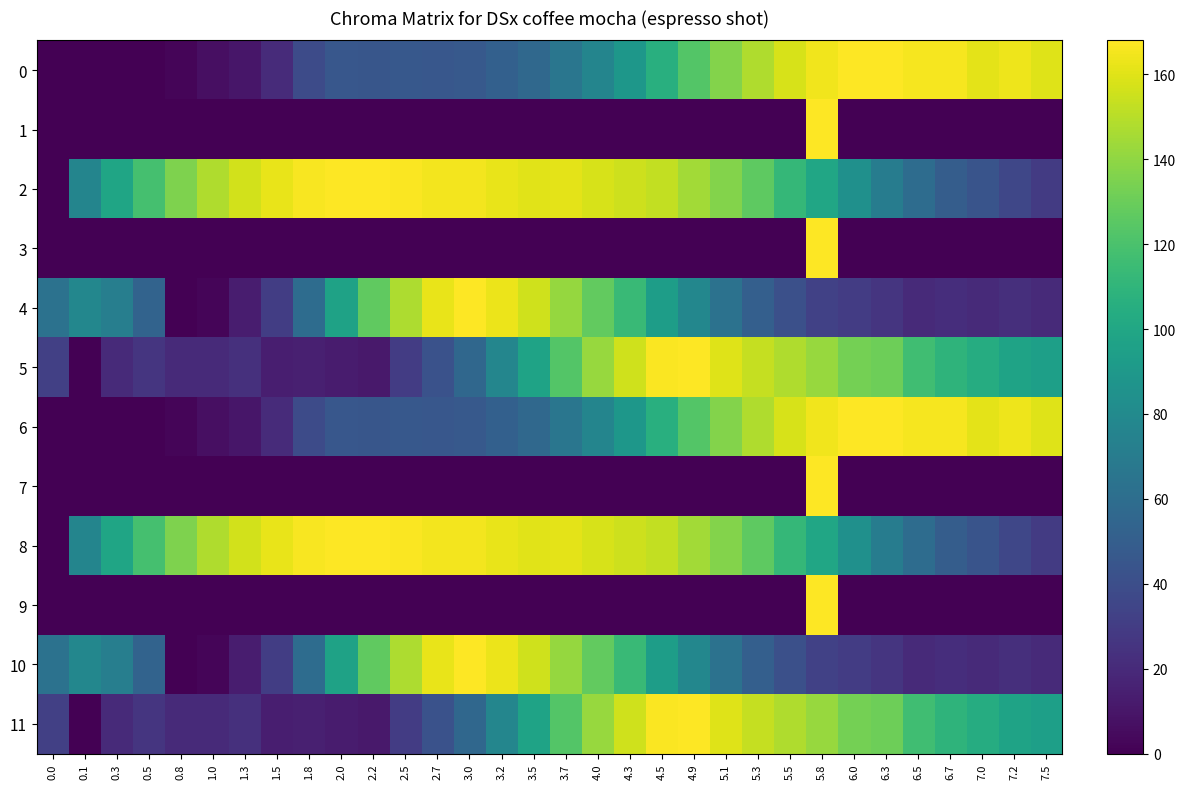

Reading left to right, transcribe all the data shown in this chart.

0: 0.0=0.0	0.1=0.5	0.3=0.5	0.5=0.5	0.8=2.1	1.0=6.7	1.3=10.4	1.5=20.7	1.8=38.4	2.0=45.6	2.2=45.1	2.5=46.1	2.7=45.6	3.0=46.7	3.2=51.3	3.5=57.0	3.7=65.9	4.0=76.7	4.3=88.7	4.5=105.8	4.9=122.9	5.1=136.9	5.3=147.8	5.5=158.1	5.8=164.4	6.0=168.0	6.3=167.5	6.5=165.9	6.7=165.4	7.0=161.3	7.2=163.9	7.5=159.7
1: 0.0=0.0	0.1=0.0	0.3=0.0	0.5=0.0	0.8=0.0	1.0=0.0	1.3=0.0	1.5=0.0	1.8=0.0	2.0=0.0	2.2=0.0	2.5=0.0	2.7=0.0	3.0=0.0	3.2=0.0	3.5=0.0	3.7=0.0	4.0=0.0	4.3=0.0	4.5=0.0	4.9=0.0	5.1=0.0	5.3=0.0	5.5=0.0	5.8=168.0	6.0=0.0	6.3=0.0	6.5=0.0	6.7=0.0	7.0=0.0	7.2=0.0	7.5=0.0
2: 0.0=0.0	0.1=76.4	0.3=98.6	0.5=118.4	0.8=135.4	1.0=147.7	1.3=156.6	1.5=162.4	1.8=166.1	2.0=167.5	2.2=168.0	2.5=167.3	2.7=165.2	3.0=165.2	3.2=162.4	3.5=160.8	3.7=161.0	4.0=157.7	4.3=155.0	4.5=152.6	4.9=144.7	5.1=136.8	5.3=126.1	5.5=112.1	5.8=99.3	6.0=84.1	6.3=70.4	6.5=59.7	6.7=49.4	7.0=43.3	7.2=35.7	7.5=29.4
3: 0.0=0.0	0.1=0.0	0.3=0.0	0.5=0.0	0.8=0.0	1.0=0.0	1.3=0.0	1.5=0.0	1.8=0.0	2.0=0.0	2.2=0.0	2.5=0.0	2.7=0.0	3.0=0.0	3.2=0.0	3.5=0.0	3.7=0.0	4.0=0.0	4.3=0.0	4.5=0.0	4.9=0.0	5.1=0.0	5.3=0.0	5.5=0.0	5.8=168.0	6.0=0.0	6.3=0.0	6.5=0.0	6.7=0.0	7.0=0.0	7.2=0.0	7.5=0.0
4: 0.0=63.5	0.1=77.6	0.3=72.1	0.5=53.2	0.8=0.0	1.0=2.4	1.3=13.2	1.5=30.4	1.8=59.4	2.0=96.6	2.2=126.8	2.5=147.6	2.7=162.2	3.0=168.0	3.2=163.0	3.5=155.8	3.7=141.4	4.0=127.7	4.3=114.1	4.5=93.5	4.9=77.6	5.1=63.3	5.3=50.8	5.5=41.2	5.8=32.6	6.0=29.7	6.3=25.6	6.5=20.1	6.7=21.8	7.0=20.1	7.2=22.5	7.5=20.1
5: 0.0=31.6	0.1=0.0	0.3=20.1	0.5=25.8	0.8=20.1	1.0=20.1	1.3=23.0	1.5=14.4	1.8=15.1	2.0=12.9	2.2=11.5	2.5=30.2	2.7=42.4	3.0=56.0	3.2=76.8	3.5=97.6	3.7=122.8	4.0=142.2	4.3=155.8	4.5=167.3	4.9=168.0	5.1=160.1	5.3=152.9	5.5=147.9	5.8=142.2	6.0=132.8	6.3=130.7	6.5=116.3	6.7=109.1	7.0=104.1	7.2=97.6	7.5=94.8
6: 0.0=0.0	0.1=0.5	0.3=0.5	0.5=0.5	0.8=2.1	1.0=6.7	1.3=10.4	1.5=20.7	1.8=38.4	2.0=45.6	2.2=45.1	2.5=46.1	2.7=45.6	3.0=46.7	3.2=51.3	3.5=57.0	3.7=65.9	4.0=76.7	4.3=88.7	4.5=105.8	4.9=122.9	5.1=136.9	5.3=147.8	5.5=158.1	5.8=164.4	6.0=168.0	6.3=167.5	6.5=165.9	6.7=165.4	7.0=161.3	7.2=163.9	7.5=159.7
7: 0.0=0.0	0.1=0.0	0.3=0.0	0.5=0.0	0.8=0.0	1.0=0.0	1.3=0.0	1.5=0.0	1.8=0.0	2.0=0.0	2.2=0.0	2.5=0.0	2.7=0.0	3.0=0.0	3.2=0.0	3.5=0.0	3.7=0.0	4.0=0.0	4.3=0.0	4.5=0.0	4.9=0.0	5.1=0.0	5.3=0.0	5.5=0.0	5.8=168.0	6.0=0.0	6.3=0.0	6.5=0.0	6.7=0.0	7.0=0.0	7.2=0.0	7.5=0.0
8: 0.0=0.0	0.1=76.4	0.3=98.6	0.5=118.4	0.8=135.4	1.0=147.7	1.3=156.6	1.5=162.4	1.8=166.1	2.0=167.5	2.2=168.0	2.5=167.3	2.7=165.2	3.0=165.2	3.2=162.4	3.5=160.8	3.7=161.0	4.0=157.7	4.3=155.0	4.5=152.6	4.9=144.7	5.1=136.8	5.3=126.1	5.5=112.1	5.8=99.3	6.0=84.1	6.3=70.4	6.5=59.7	6.7=49.4	7.0=43.3	7.2=35.7	7.5=29.4
9: 0.0=0.0	0.1=0.0	0.3=0.0	0.5=0.0	0.8=0.0	1.0=0.0	1.3=0.0	1.5=0.0	1.8=0.0	2.0=0.0	2.2=0.0	2.5=0.0	2.7=0.0	3.0=0.0	3.2=0.0	3.5=0.0	3.7=0.0	4.0=0.0	4.3=0.0	4.5=0.0	4.9=0.0	5.1=0.0	5.3=0.0	5.5=0.0	5.8=168.0	6.0=0.0	6.3=0.0	6.5=0.0	6.7=0.0	7.0=0.0	7.2=0.0	7.5=0.0
10: 0.0=63.5	0.1=77.6	0.3=72.1	0.5=53.2	0.8=0.0	1.0=2.4	1.3=13.2	1.5=30.4	1.8=59.4	2.0=96.6	2.2=126.8	2.5=147.6	2.7=162.2	3.0=168.0	3.2=163.0	3.5=155.8	3.7=141.4	4.0=127.7	4.3=114.1	4.5=93.5	4.9=77.6	5.1=63.3	5.3=50.8	5.5=41.2	5.8=32.6	6.0=29.7	6.3=25.6	6.5=20.1	6.7=21.8	7.0=20.1	7.2=22.5	7.5=20.1
11: 0.0=31.6	0.1=0.0	0.3=20.1	0.5=25.8	0.8=20.1	1.0=20.1	1.3=23.0	1.5=14.4	1.8=15.1	2.0=12.9	2.2=11.5	2.5=30.2	2.7=42.4	3.0=56.0	3.2=76.8	3.5=97.6	3.7=122.8	4.0=142.2	4.3=155.8	4.5=167.3	4.9=168.0	5.1=160.1	5.3=152.9	5.5=147.9	5.8=142.2	6.0=132.8	6.3=130.7	6.5=116.3	6.7=109.1	7.0=104.1	7.2=97.6	7.5=94.8